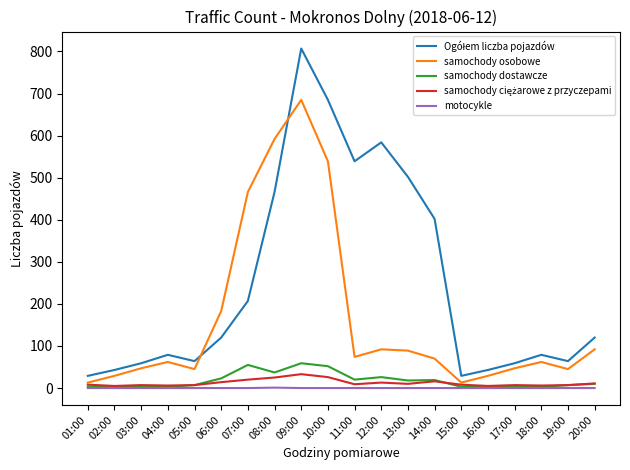

What is the highest value of the samochody osobowe series?

685